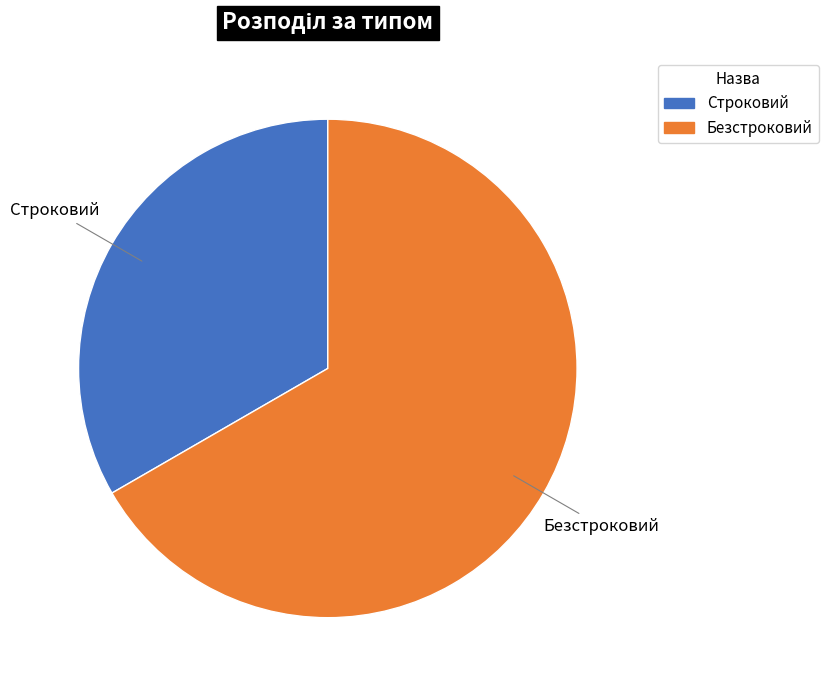

Combined, do Строковий and Безстроковий account for over 50%?

Yes